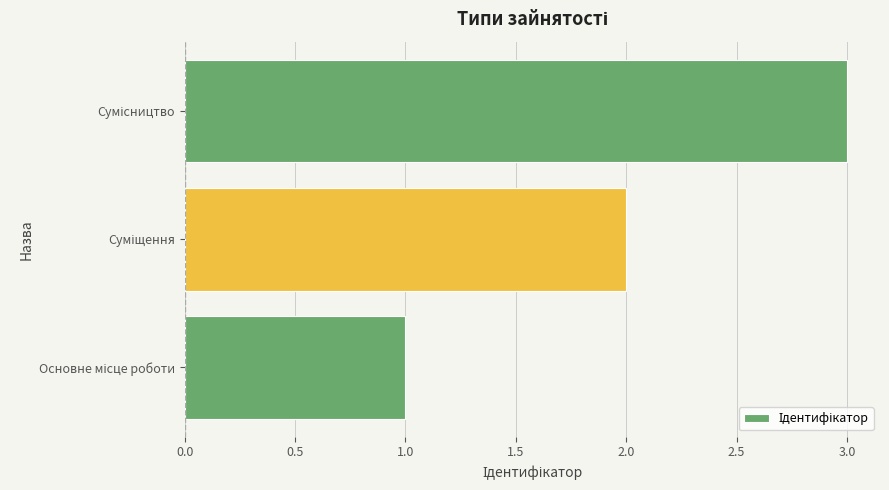

What is the maximum value shown in the chart?

3